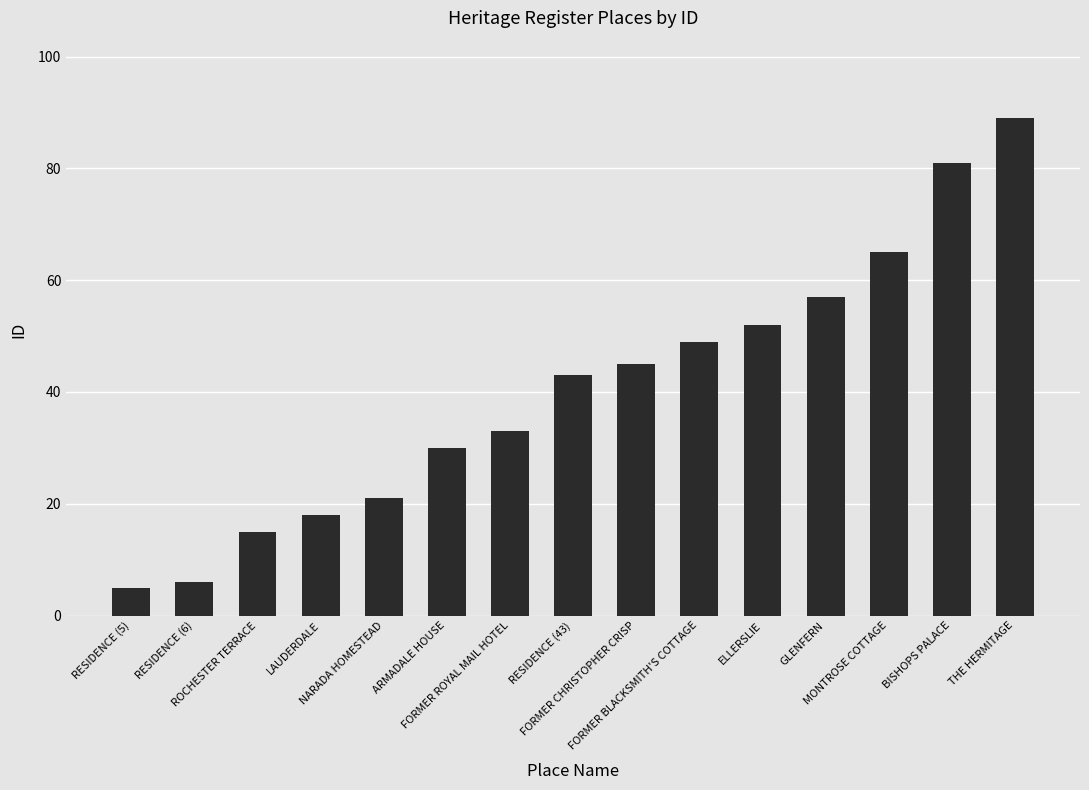

Rank the categories by value from lowest to highest.

RESIDENCE (5), RESIDENCE (6), ROCHESTER TERRACE, LAUDERDALE, NARADA HOMESTEAD, ARMADALE HOUSE, FORMER ROYAL MAIL HOTEL, RESIDENCE (43), FORMER CHRISTOPHER CRISP, FORMER BLACKSMITH'S COTTAGE, ELLERSLIE, GLENFERN, MONTROSE COTTAGE, BISHOPS PALACE, THE HERMITAGE